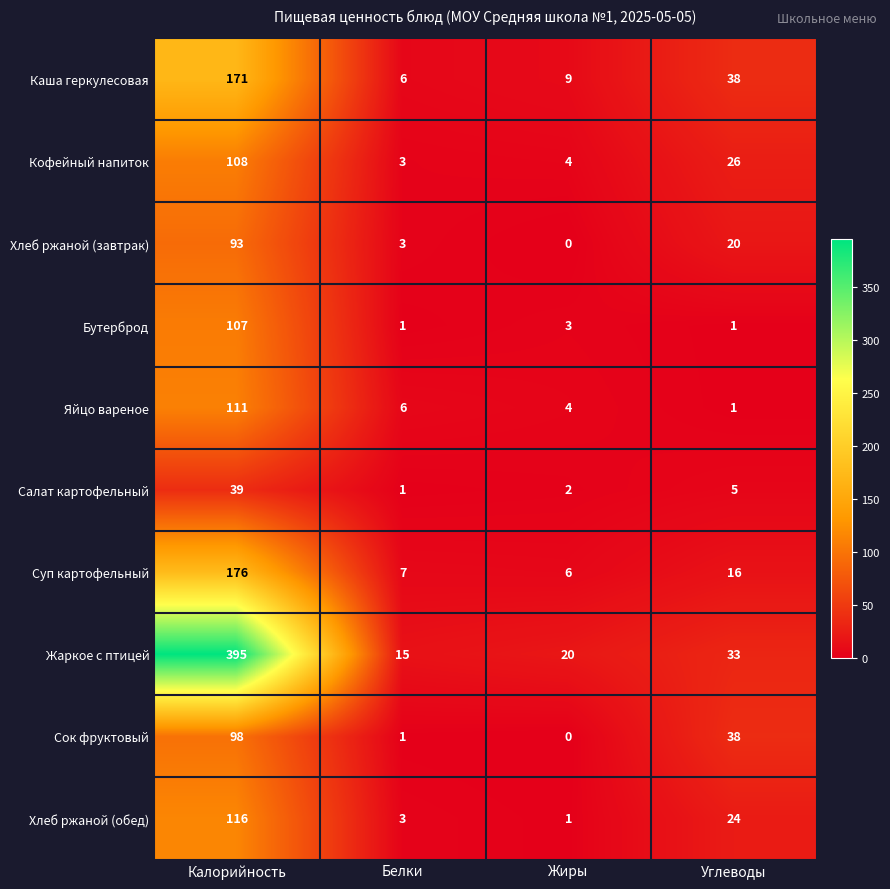

Count the number of categories in the chart.

4